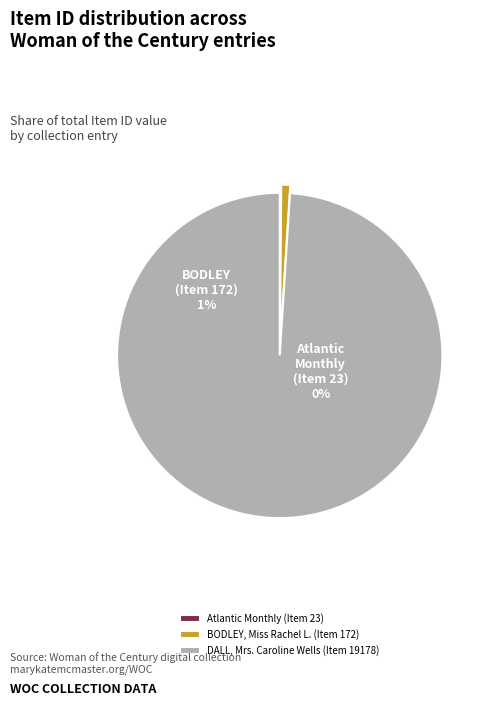

How many segments does this pie chart have?

3